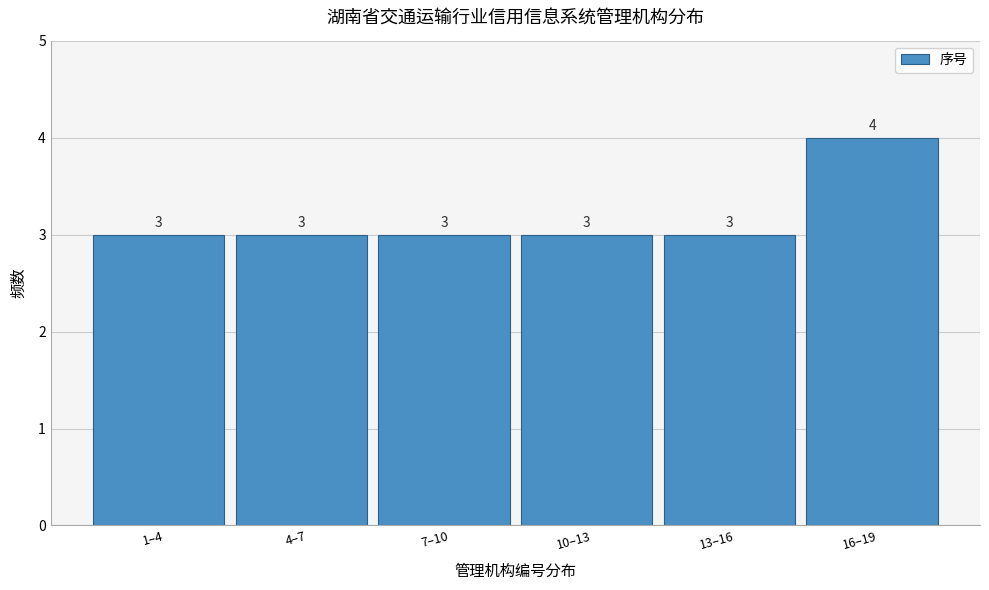

Reading left to right, list all the values displayed in this chart.

3	3	3	3	3	4